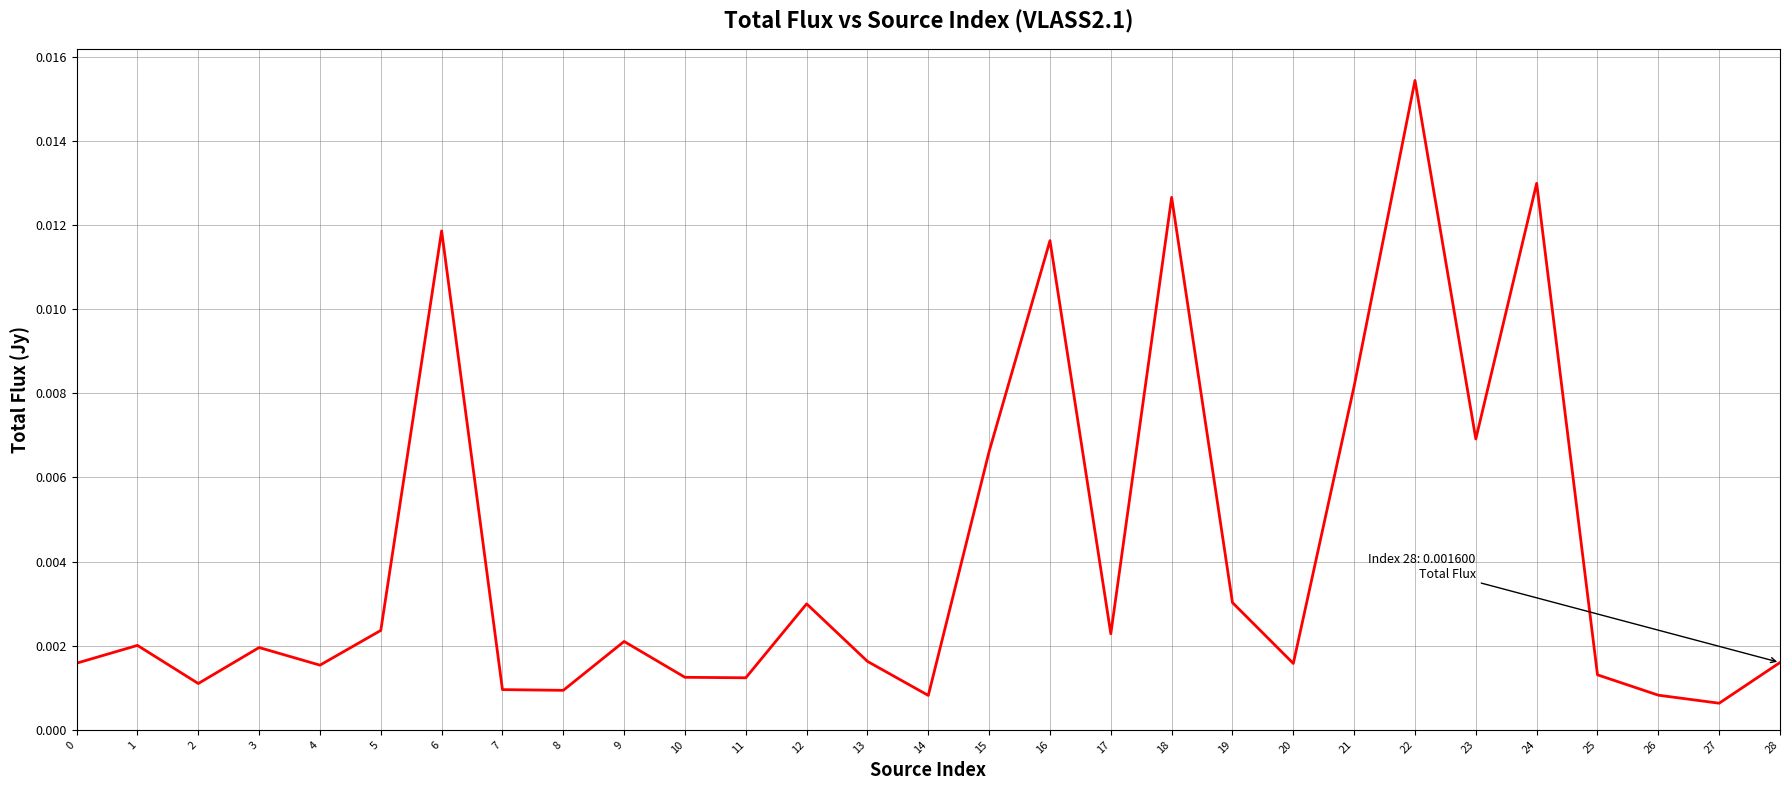

Between 4 and 18, which is larger?

18